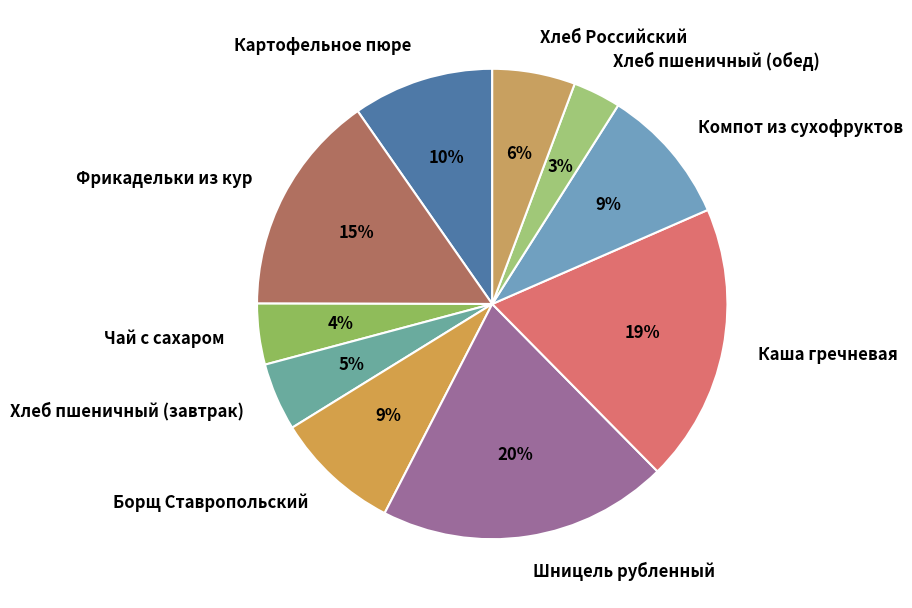

To the nearest percent, what portion does Хлеб Российский represent?

6%